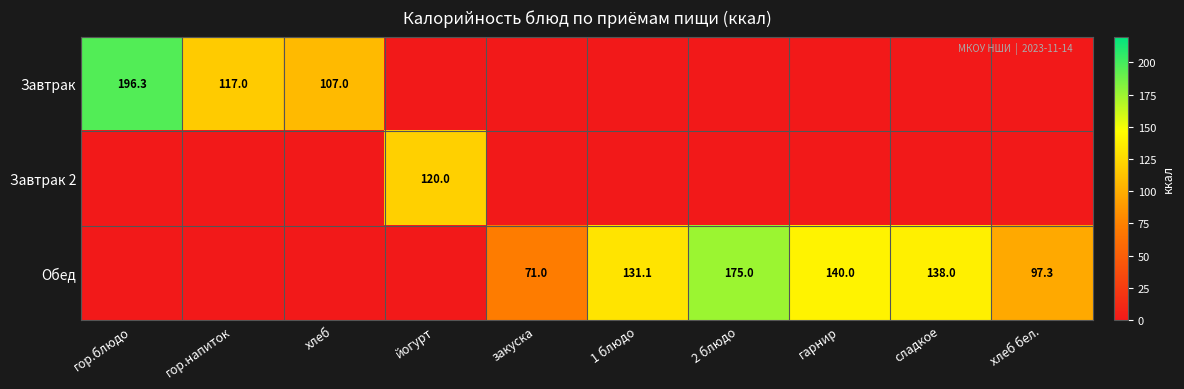

The value of Завтрак at гор.блюдо is 269.1. True or false?

False